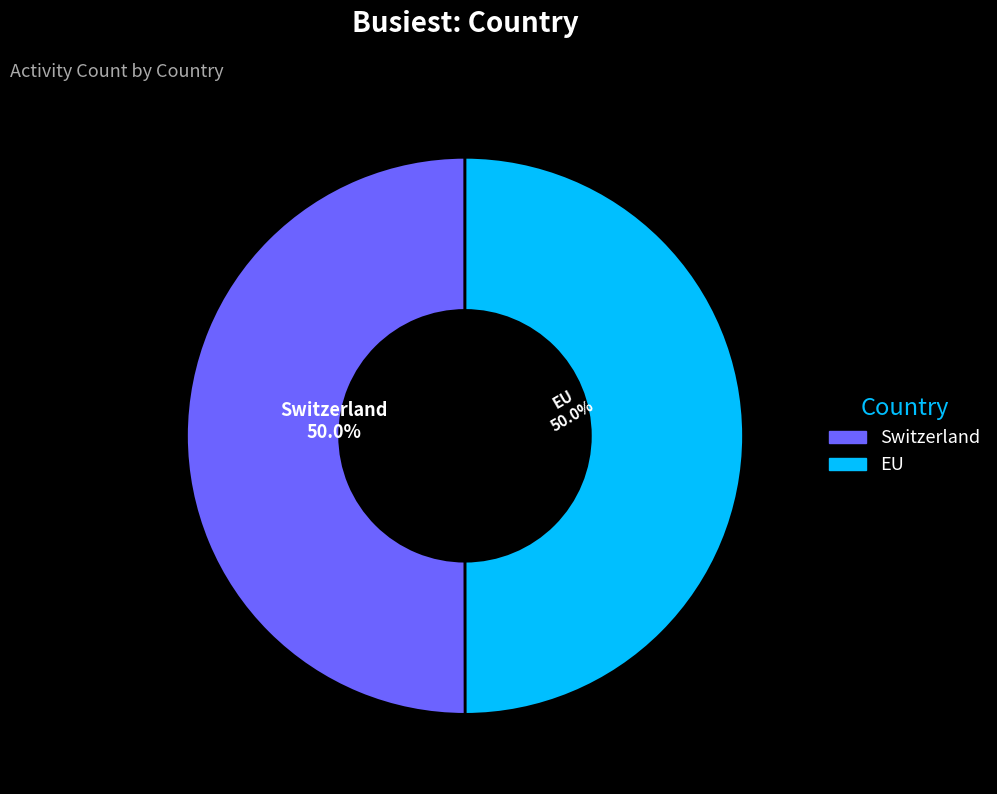

The Switzerland slice represents 50% of the pie. True or false?

True